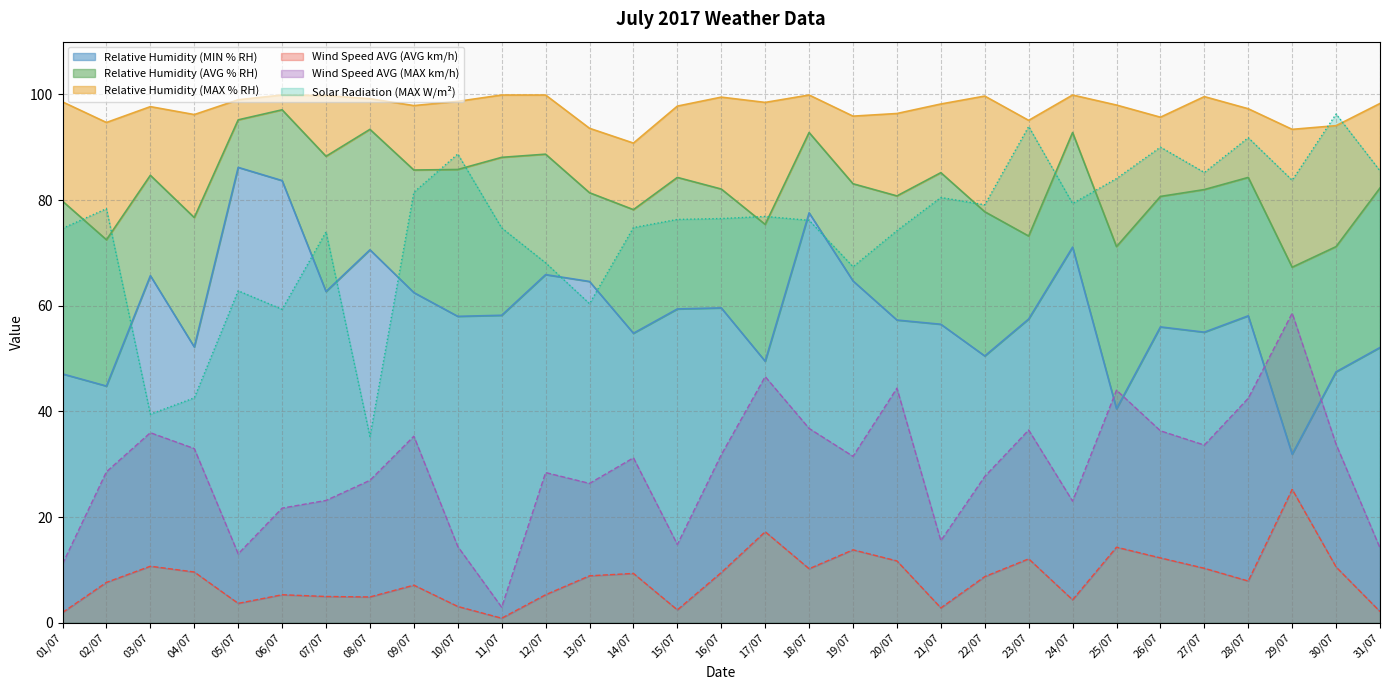

Which series has the largest range (max minus min)?

Solar Radiation (MAX W/m²)